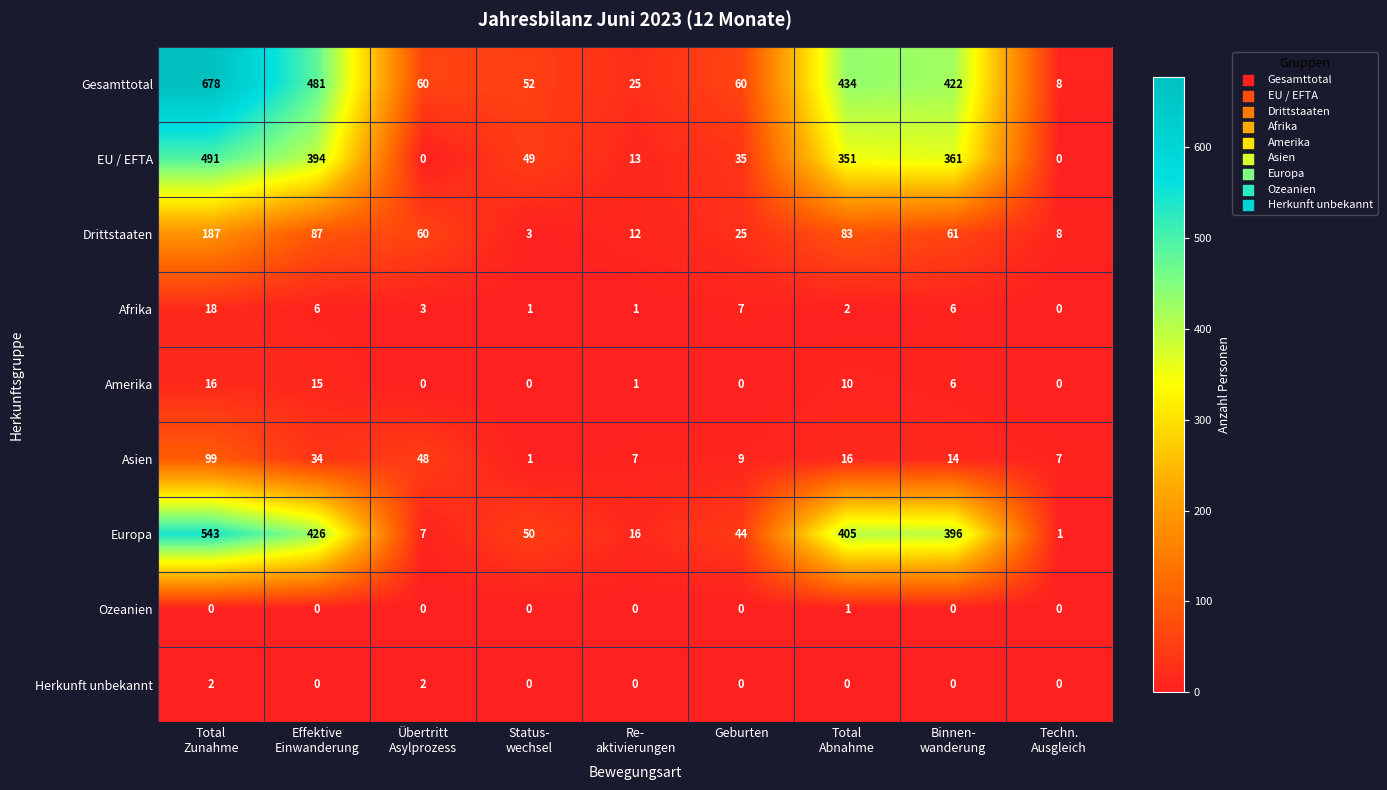

What is the average value of the Afrika series?

5